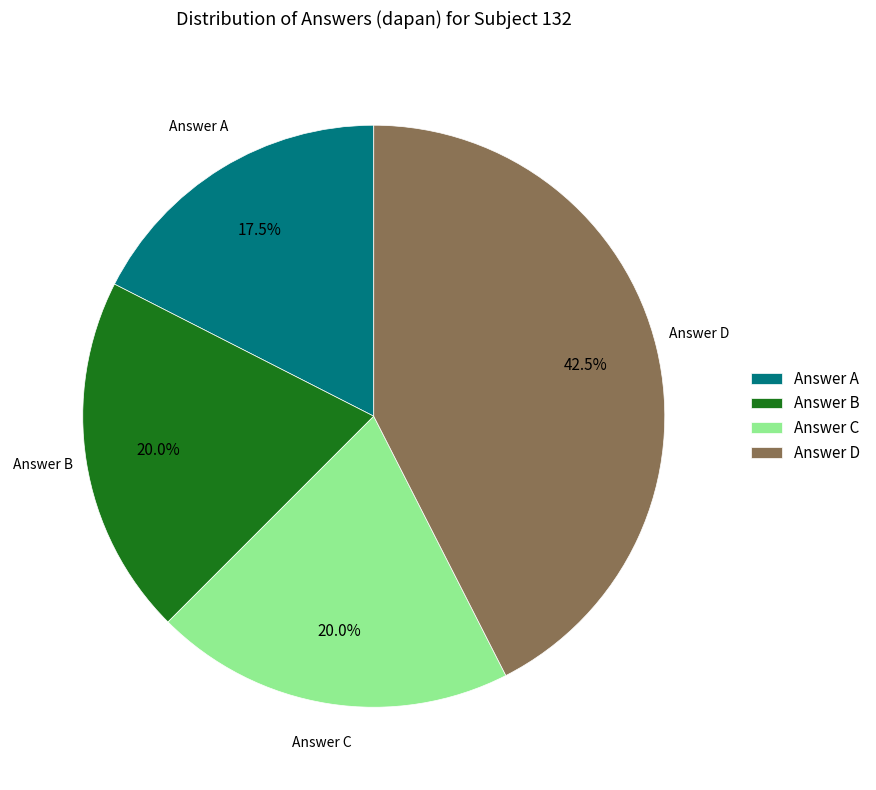

Which slice is the smallest?

Answer A